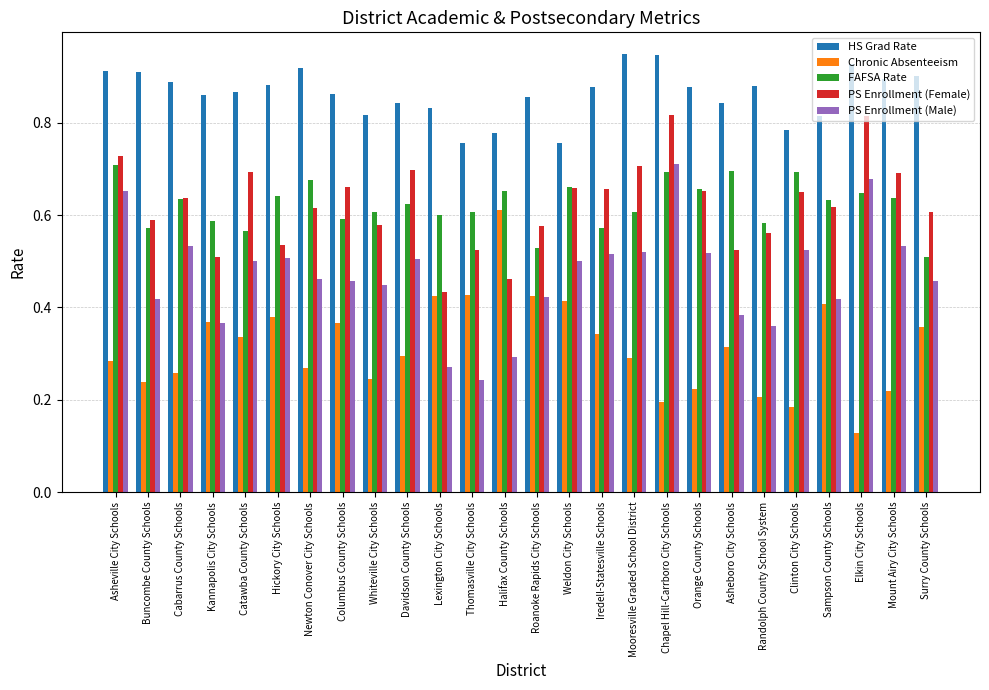

The PS Enrollment (Female) series shows 0.7 at Columbus County Schools. True or false?

True